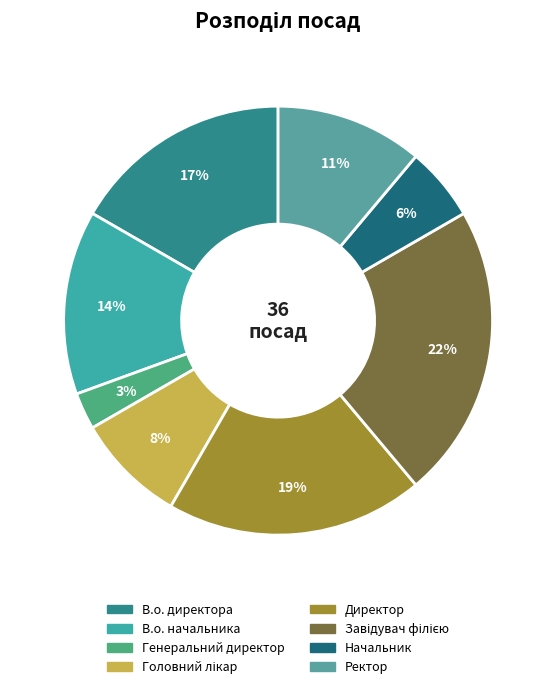

What is the largest slice in the pie chart?

Завідувач філією